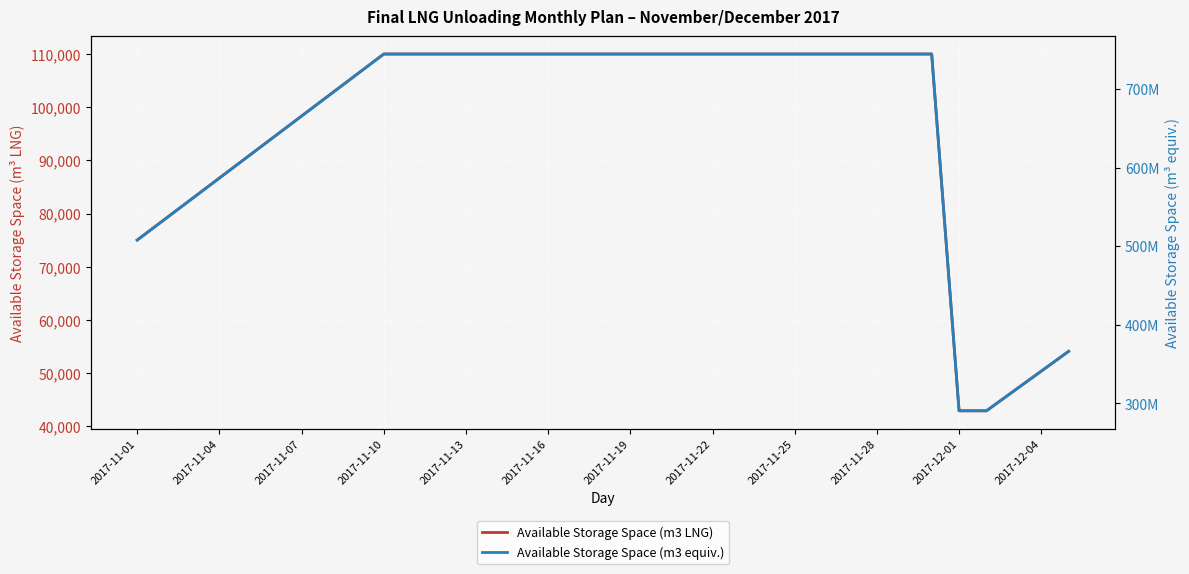

How many lines are shown in the chart?

2